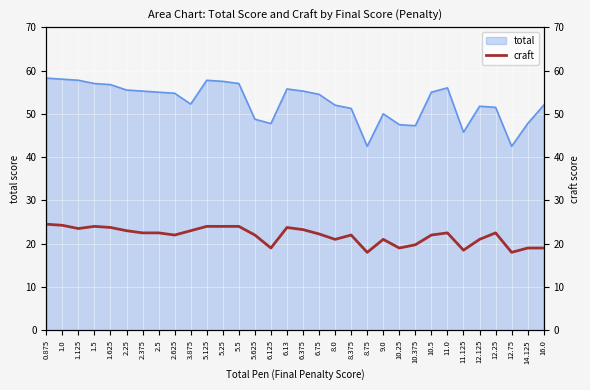

Which has a higher value, 2.625 or 10.5?

2.625